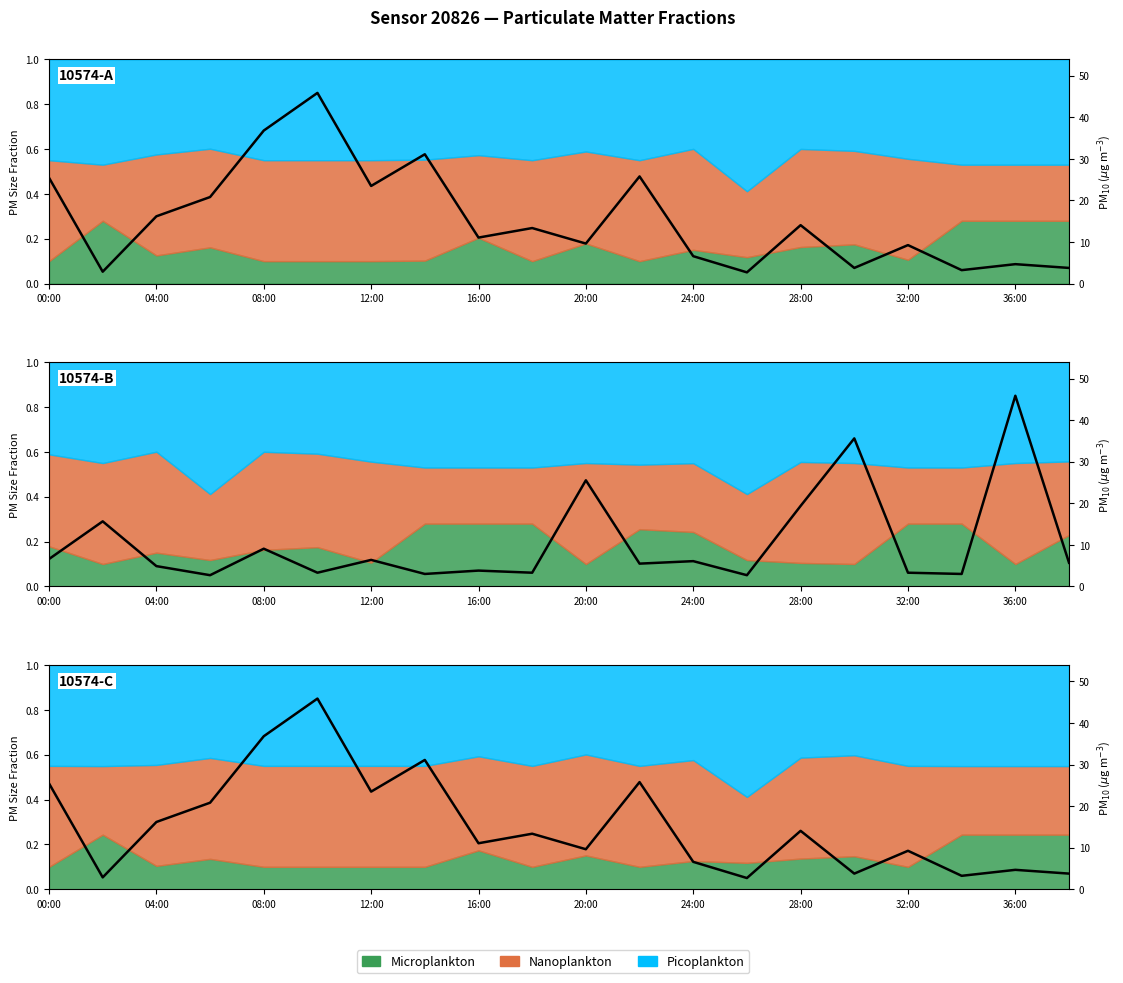

At which category does the data reach its first local valley?

04:00